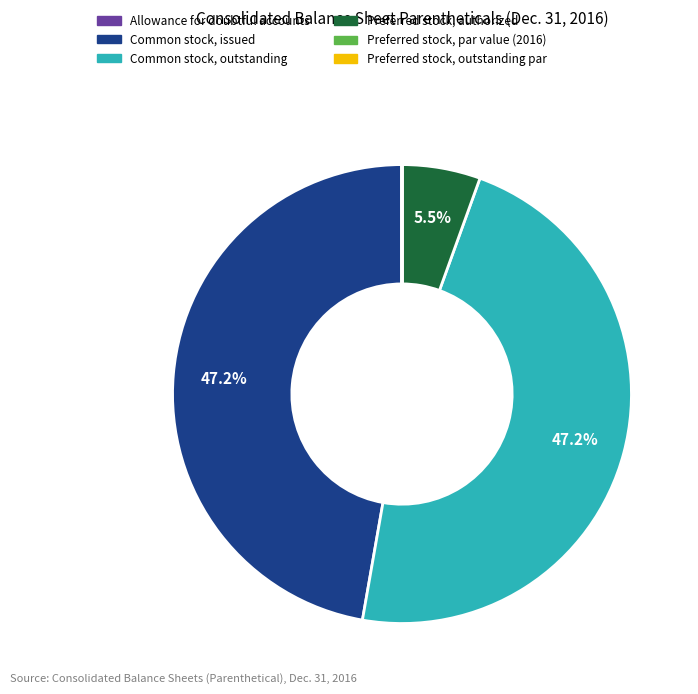

What portion of the pie excludes Preferred stock, authorized?

94.5%